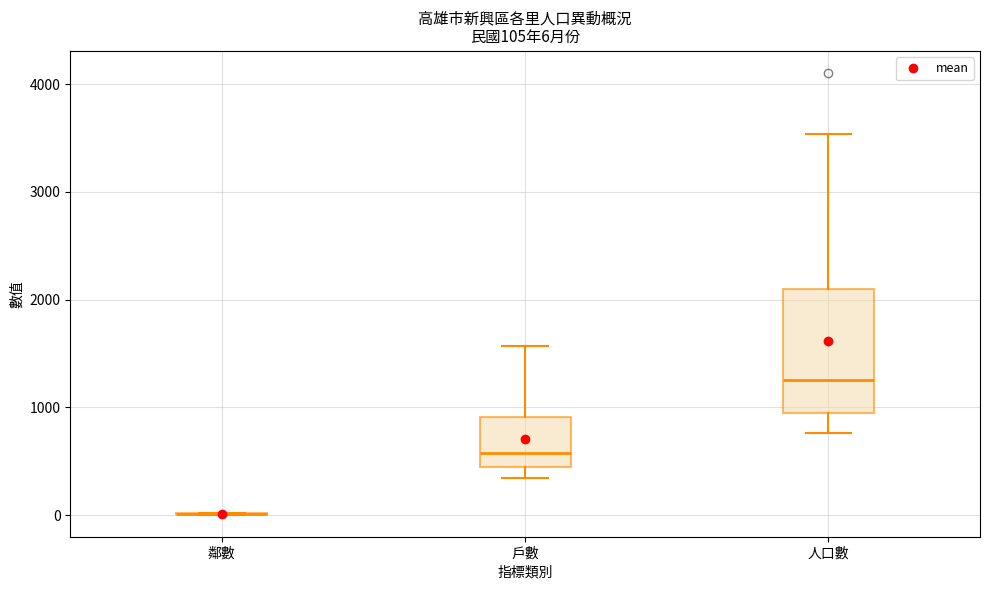

Which box is the tallest, from its lower edge to its upper edge?

人口數